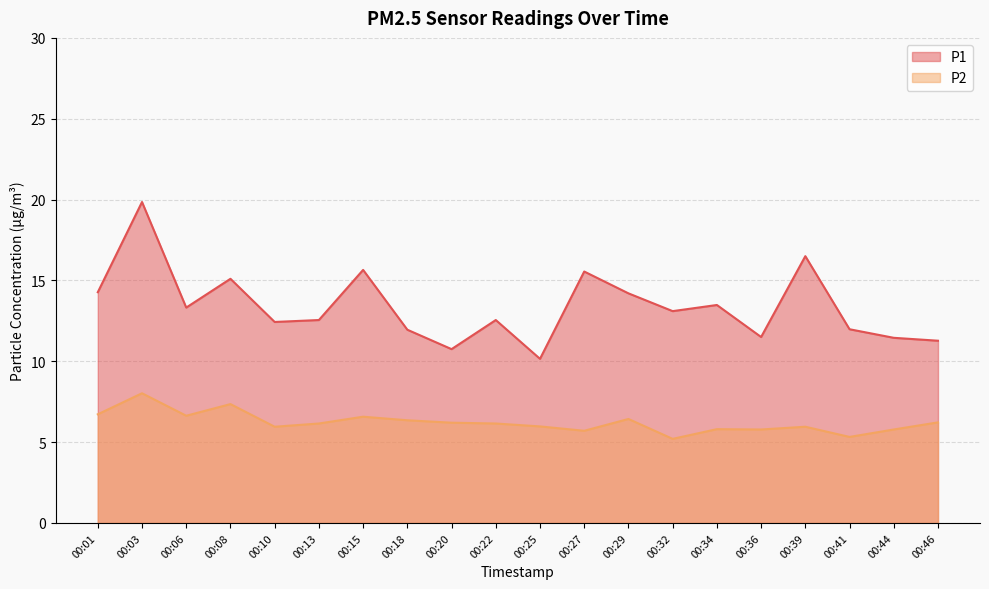

What are all the series names shown in the legend?

P1, P2